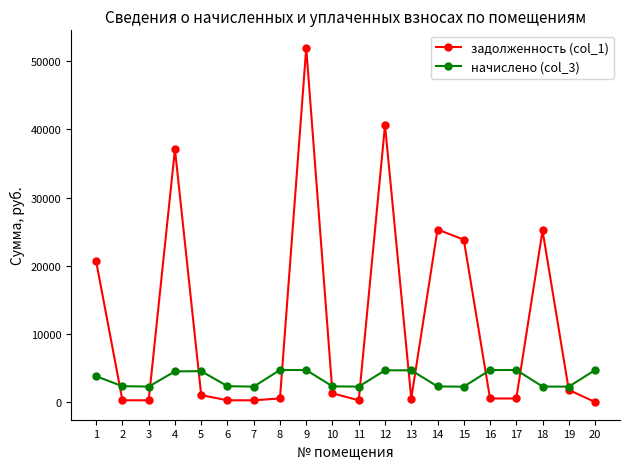

Which series ends up on top after the final intersection of начислено (col_3) and задолженность (col_1)?

начислено (col_3)